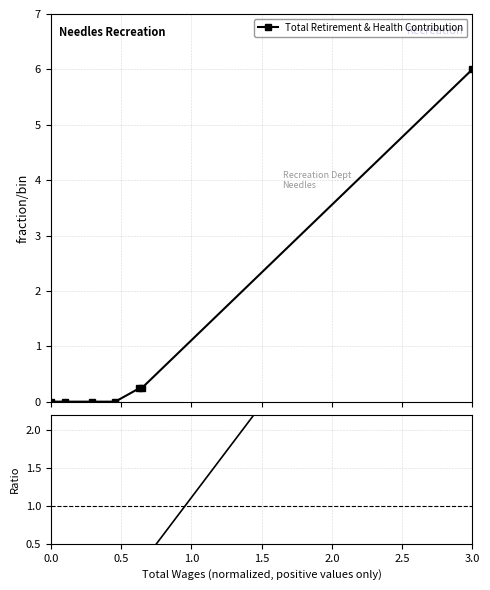

True or false: there are more than 1 points higher than both neighbors.

False